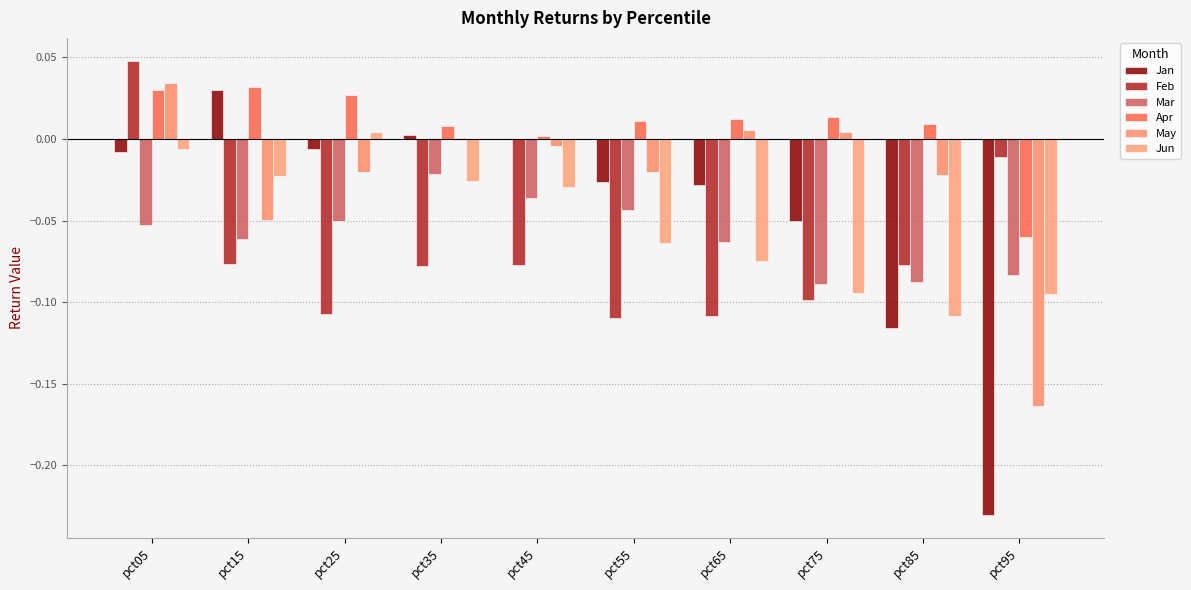

Rank the categories by Jun value from highest to lowest.

pct25, pct05, pct15, pct35, pct45, pct55, pct65, pct75, pct95, pct85